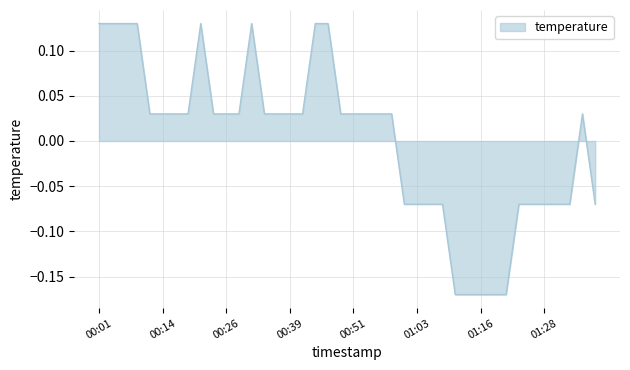

What is the difference between the maximum and minimum values?

0.3